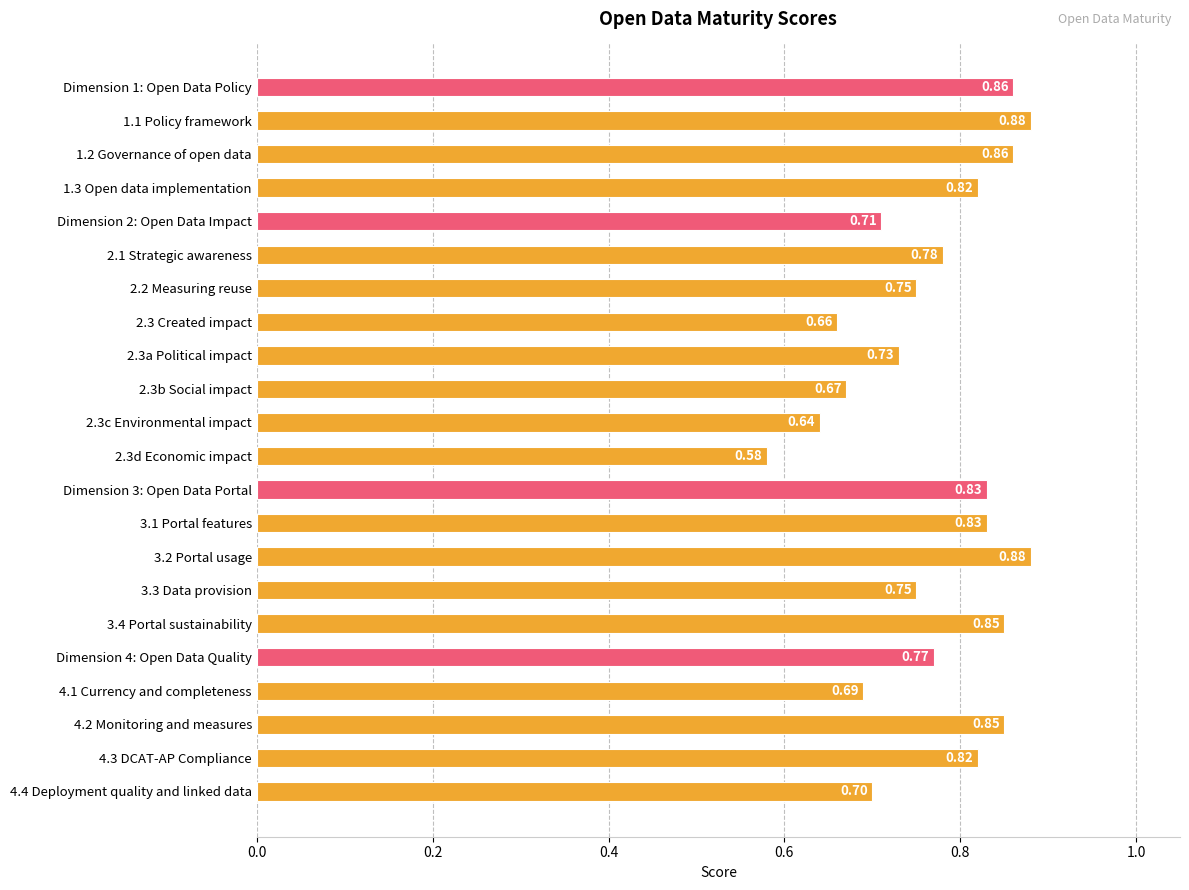

What is the sum of all values?

16.9